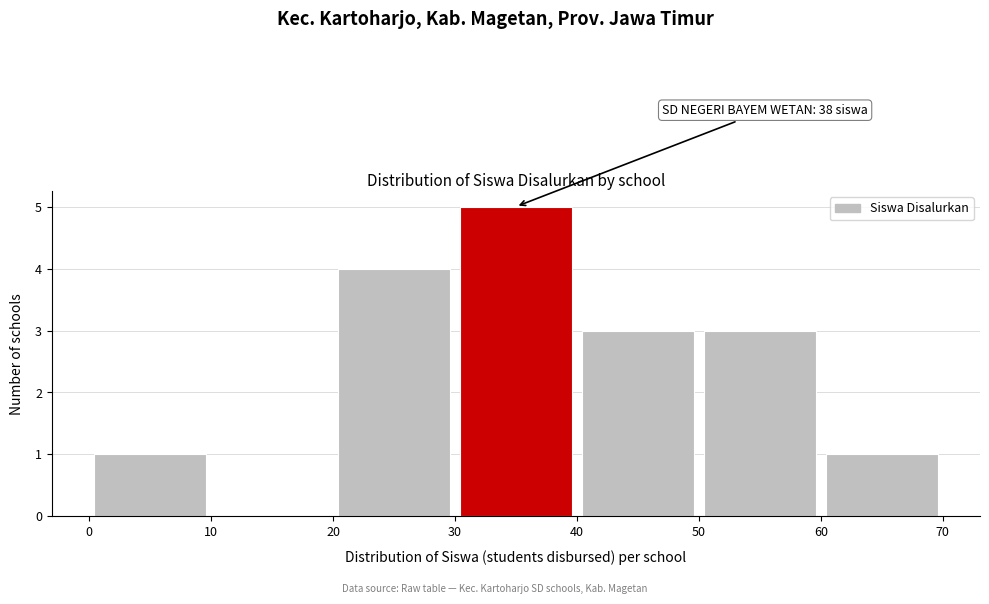

Which range on the x-axis has the tallest bar?

30 to 40